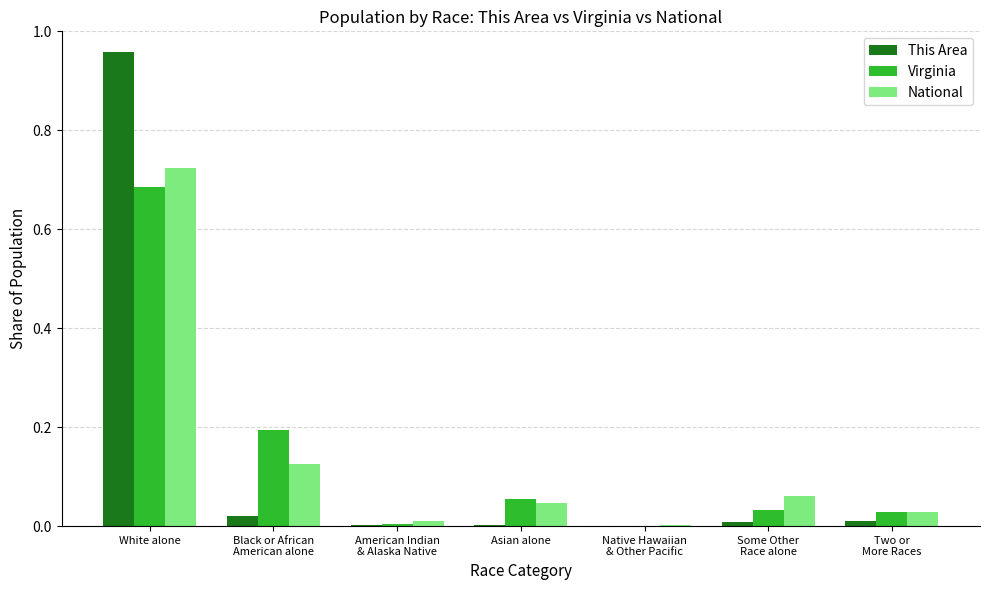

At which category is the sum across all series the highest?

White alone